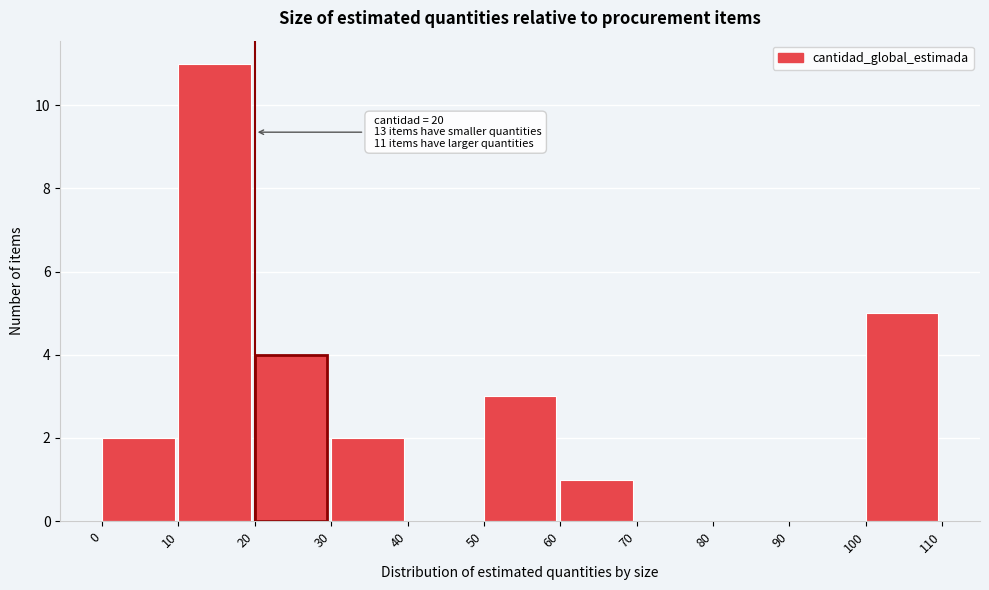

Over which range of the x-axis is the bar tallest?

10 to 20